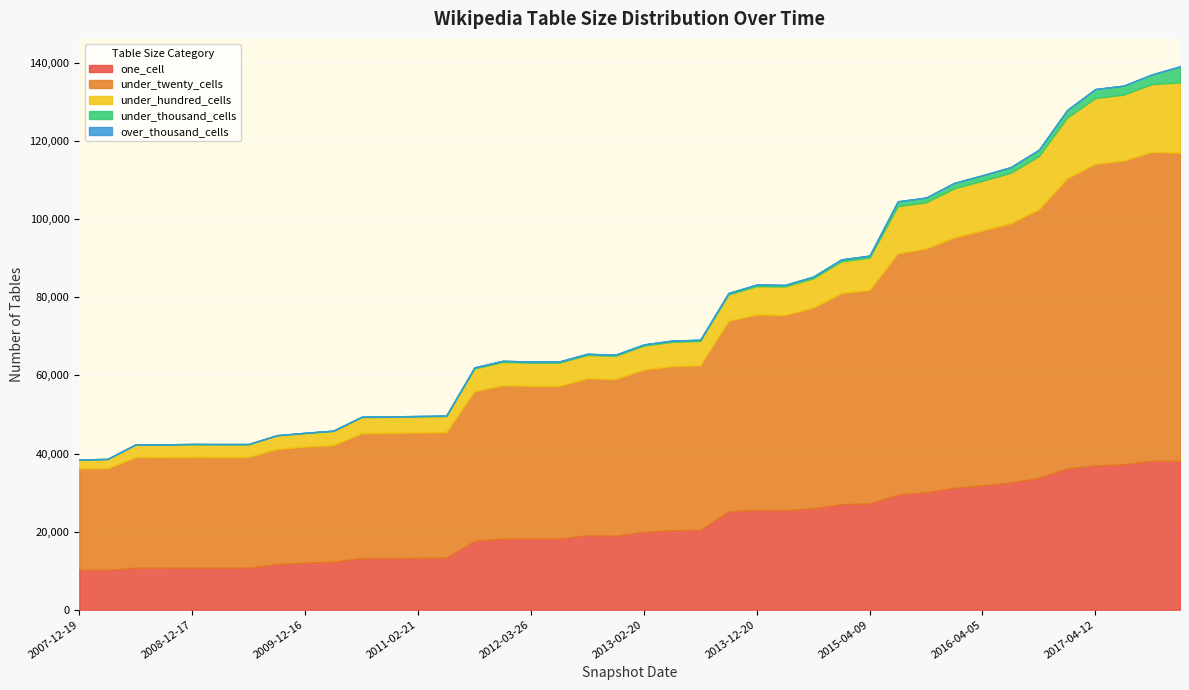

What is the maximum value for one_cell?

38147